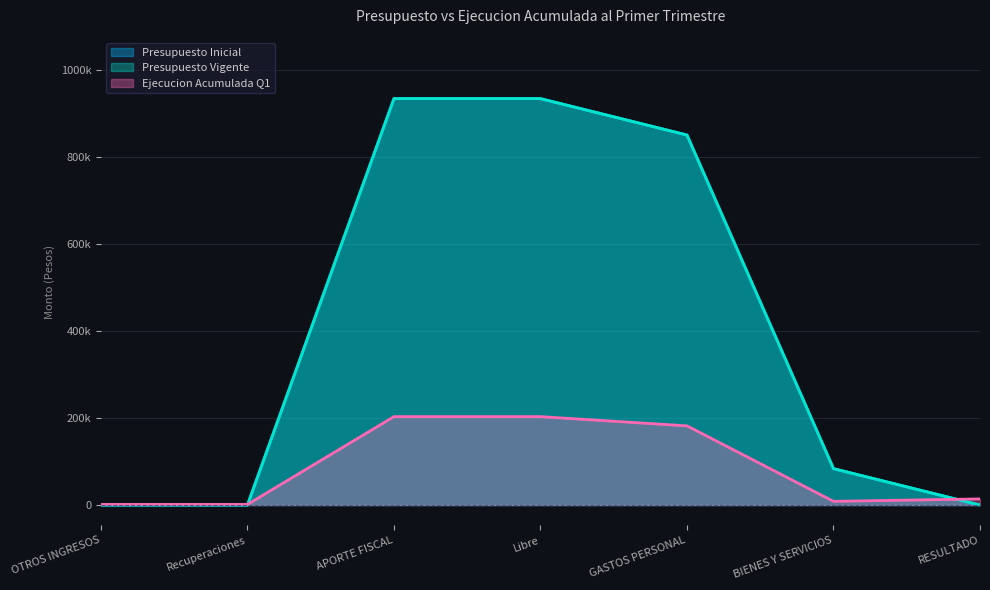

Between APORTE FISCAL and RESULTADO, which series saw the biggest shift?

Presupuesto Inicial